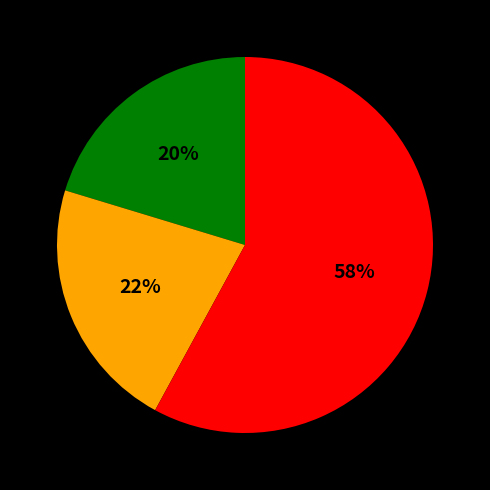

Does any single category account for the majority?

Yes